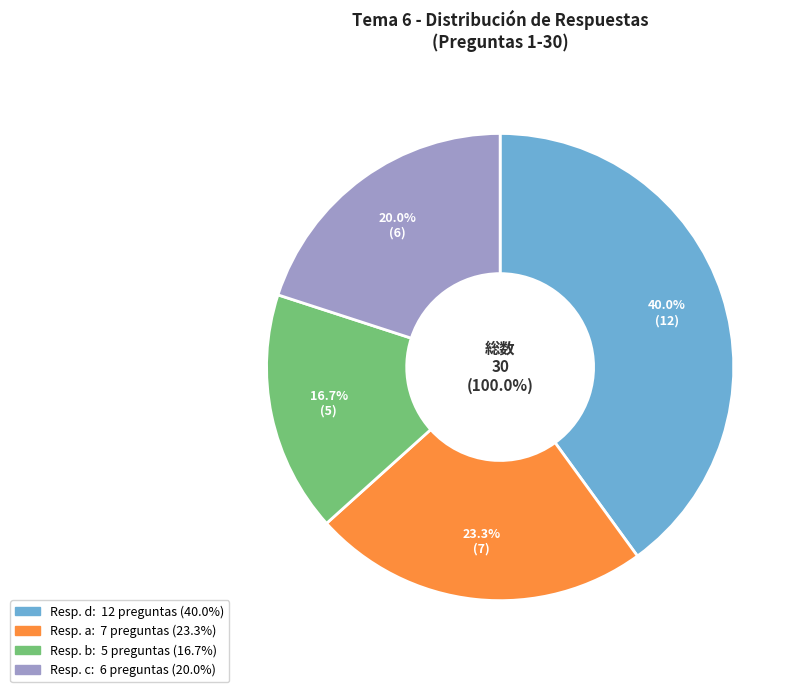

True or false: d accounts for 51% of the total.

False